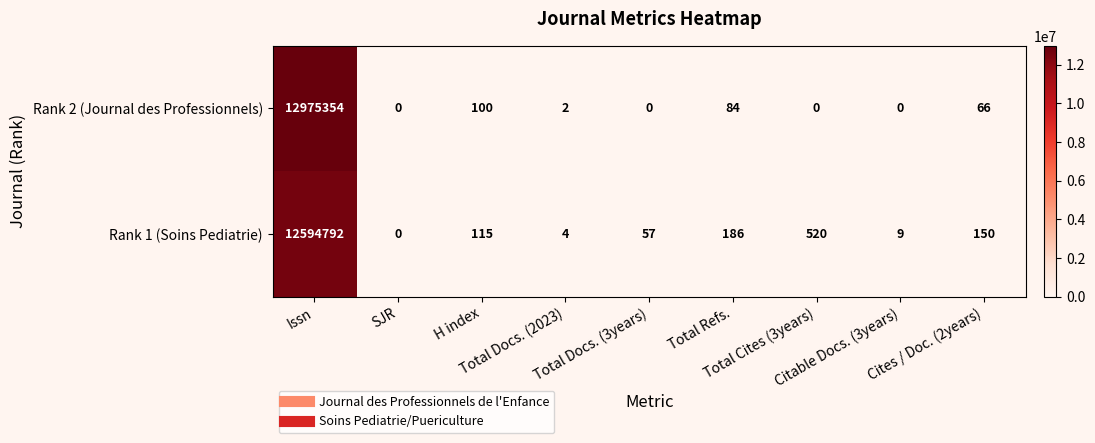

Rank the series by their maximum value, from lowest to highest.

Rank 1 (Soins Pediatrie), Rank 2 (Journal des Professionnels)